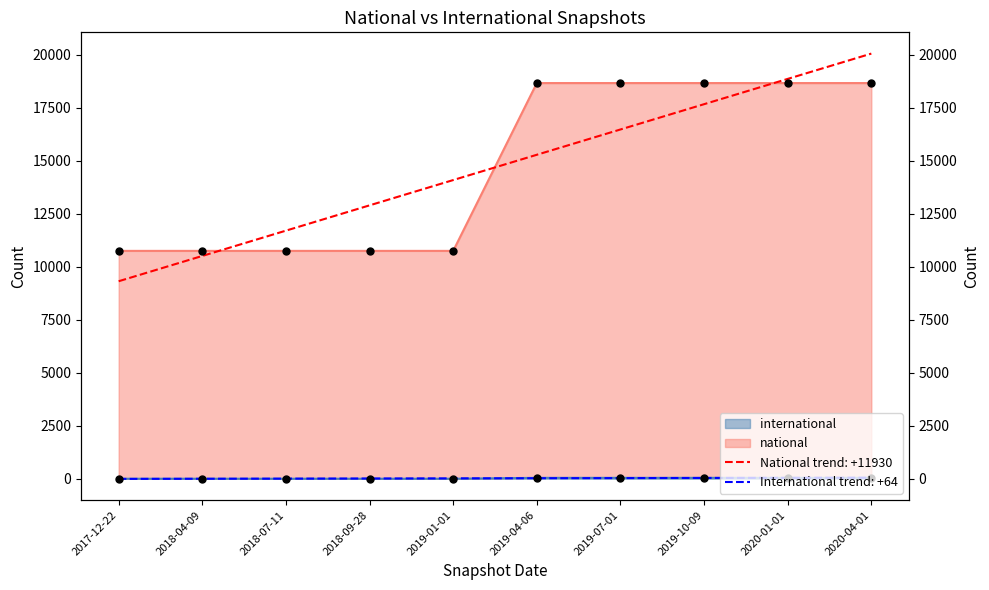

Which series has the widest spread of Y values?

national